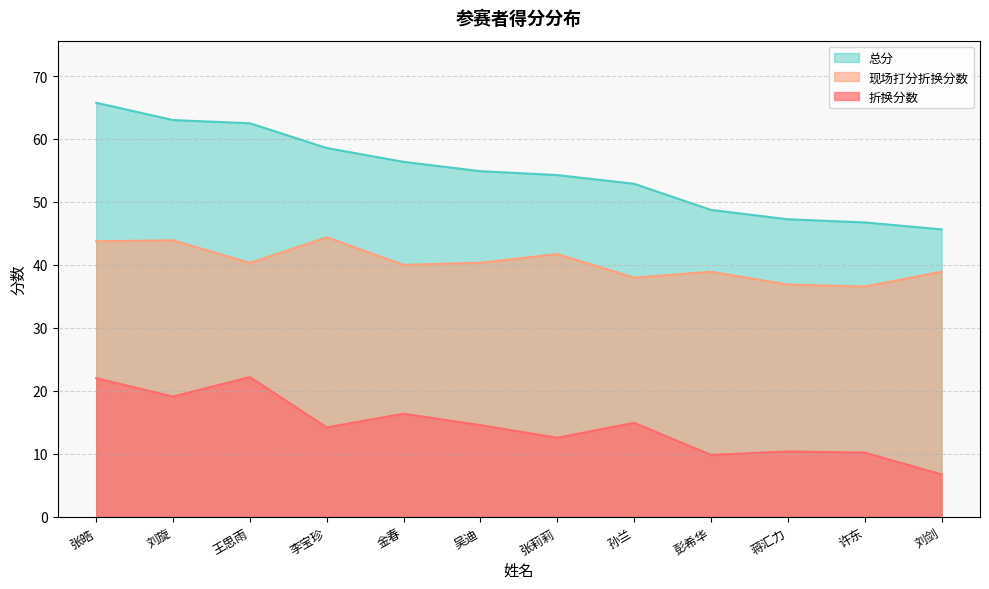

How many interior local peaks does the 折换分数 series have?

4